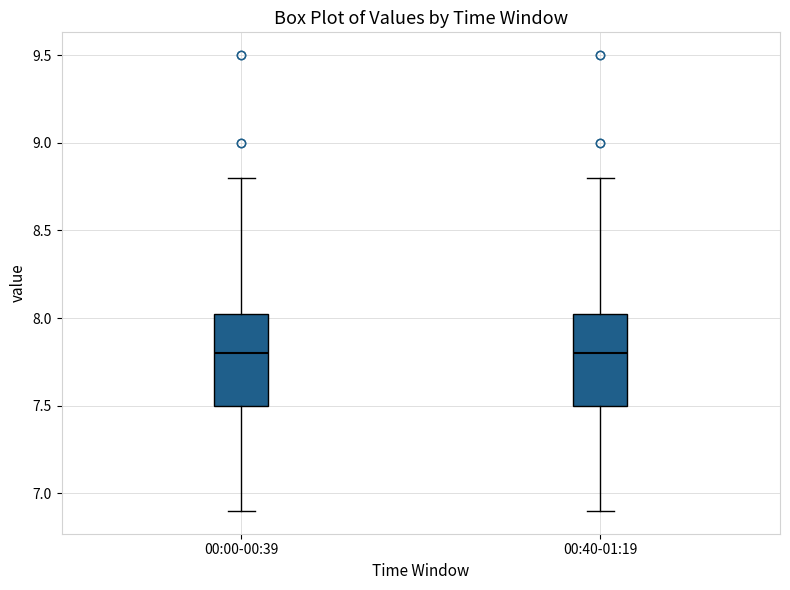

Reading left to right, transcribe this box plot: for each box, give where its median line is, the range the box spans, and where its two whiskers end, as read against the y-axis. The values are not printed on the chart, so give them approximately, as read against the axis.

00:00-00:39: median 7.80, box 7.50 to 8.05, whiskers 6.90 to 8.80
00:40-01:19: median 7.80, box 7.50 to 8.05, whiskers 6.90 to 8.80